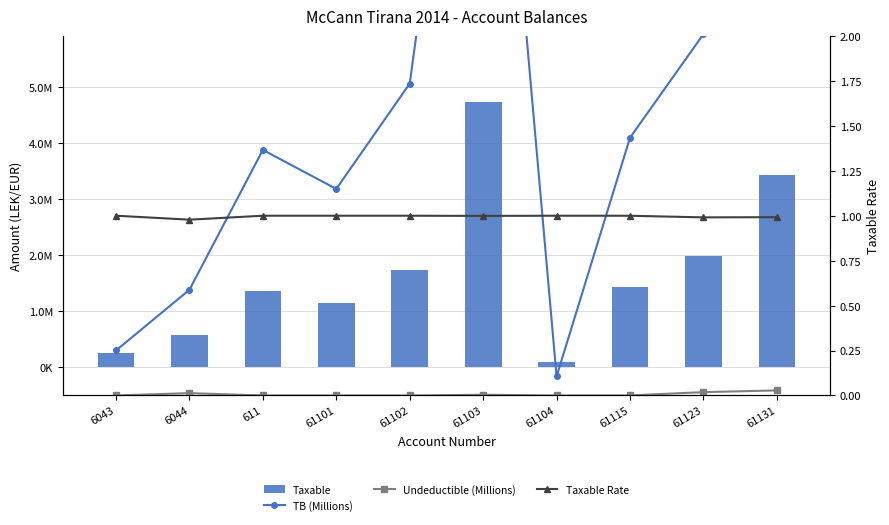

At which category is the sum across all series the highest?

61103